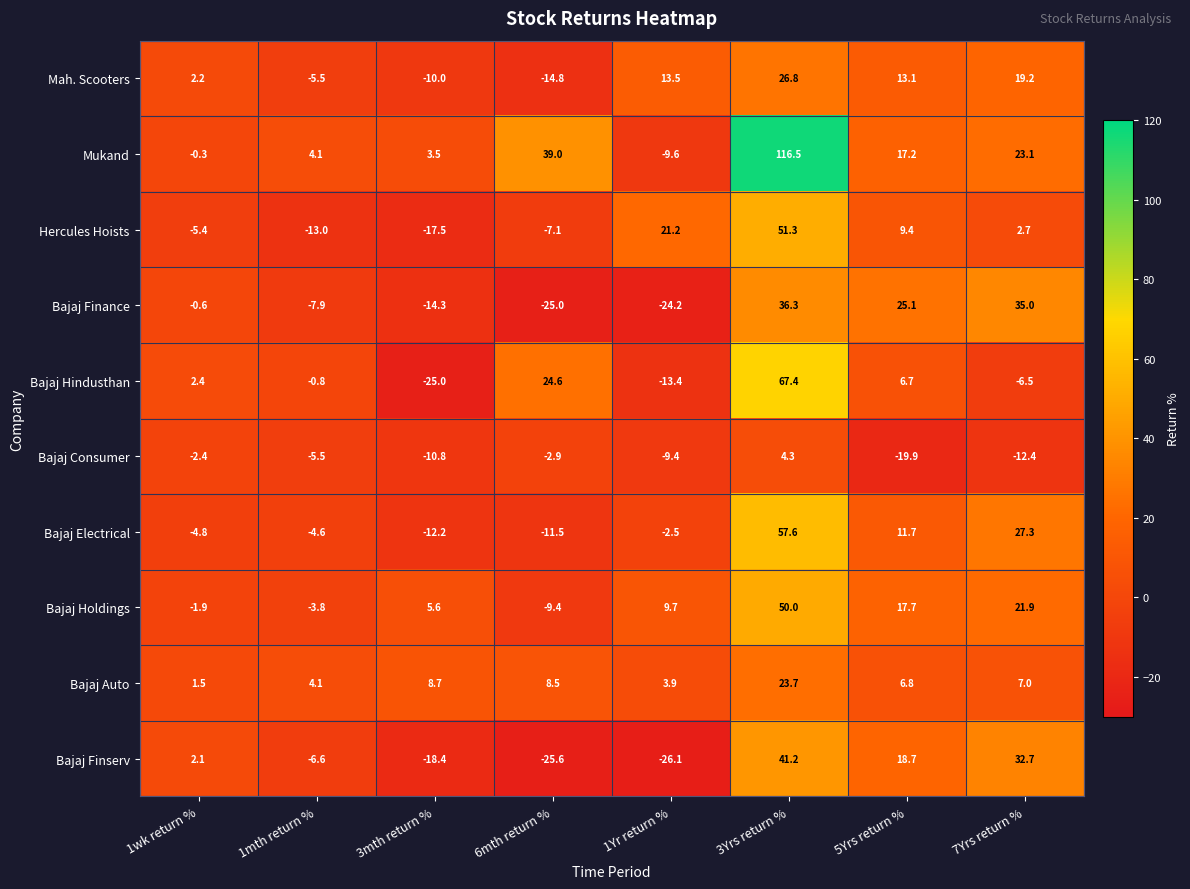

True or false: Bajaj Hindusthan has a value of -38.6 at 3mth return %.

False